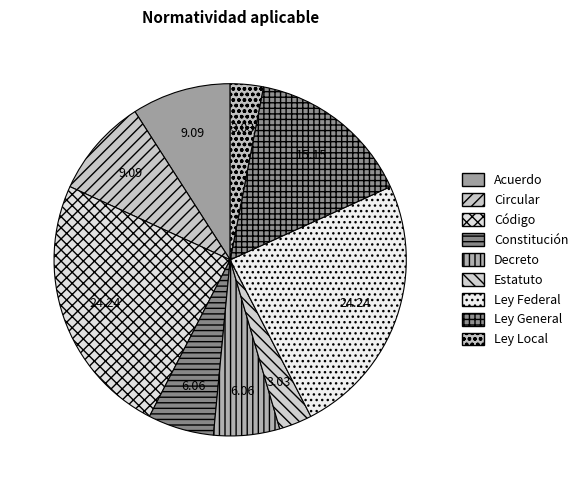

Is Ley General the majority of the pie?

No